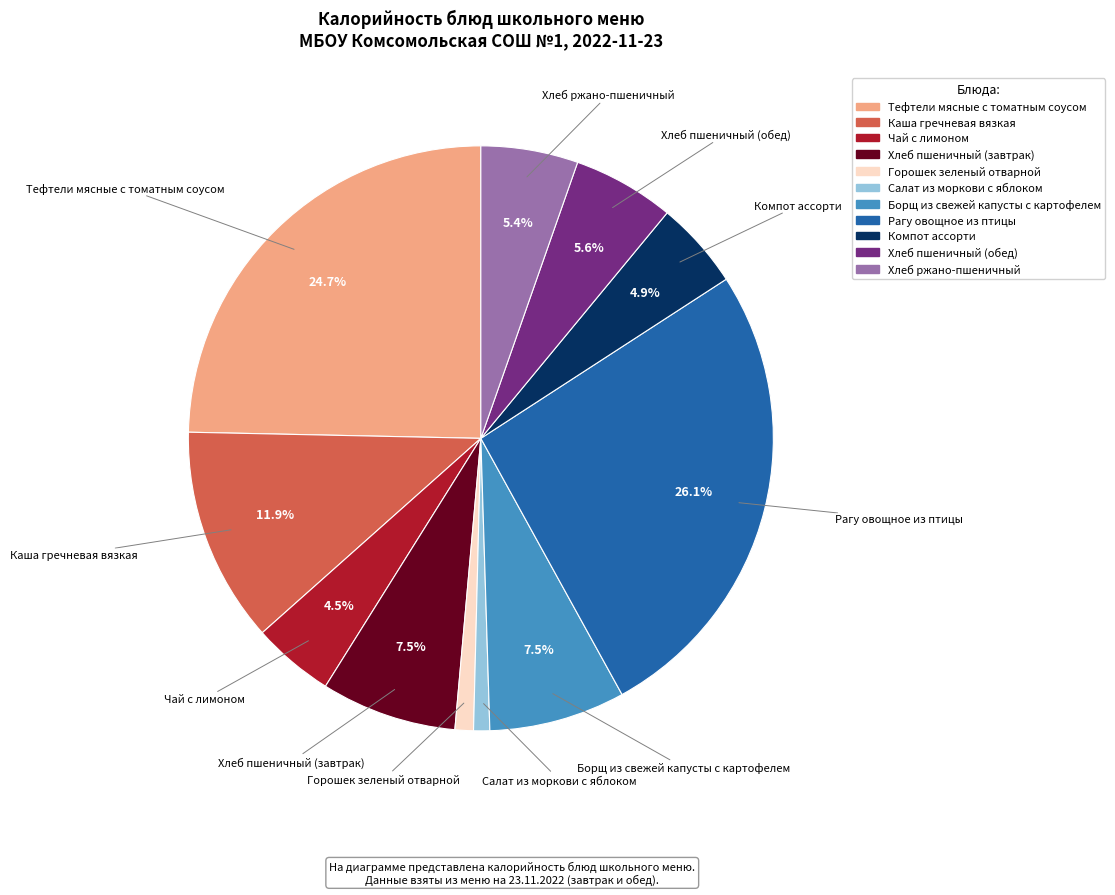

Approximately how many times larger is the value at Хлеб пшеничный (завтрак) compared to Тефтели мясные с томатным соусом?

0.3